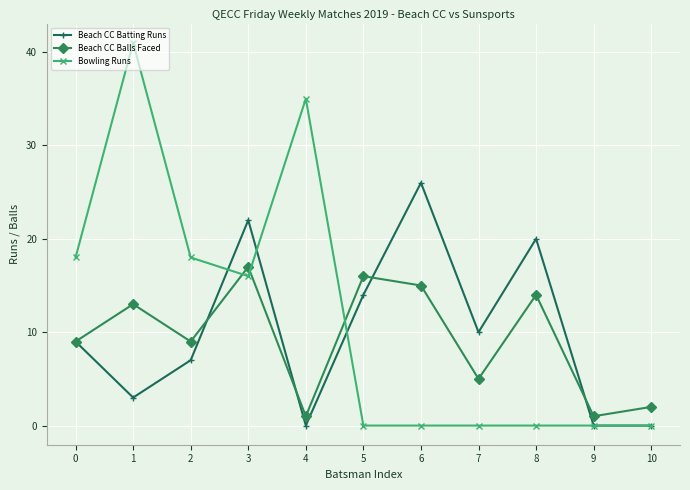

The value of Bowling Runs at 1 is 22. True or false?

False